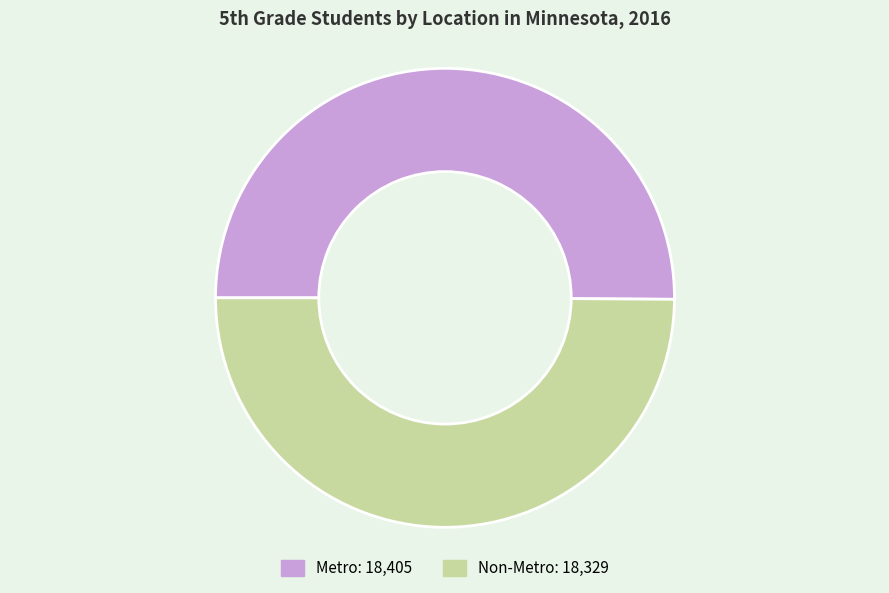

True or false: Metro accounts for 50% of the total.

True